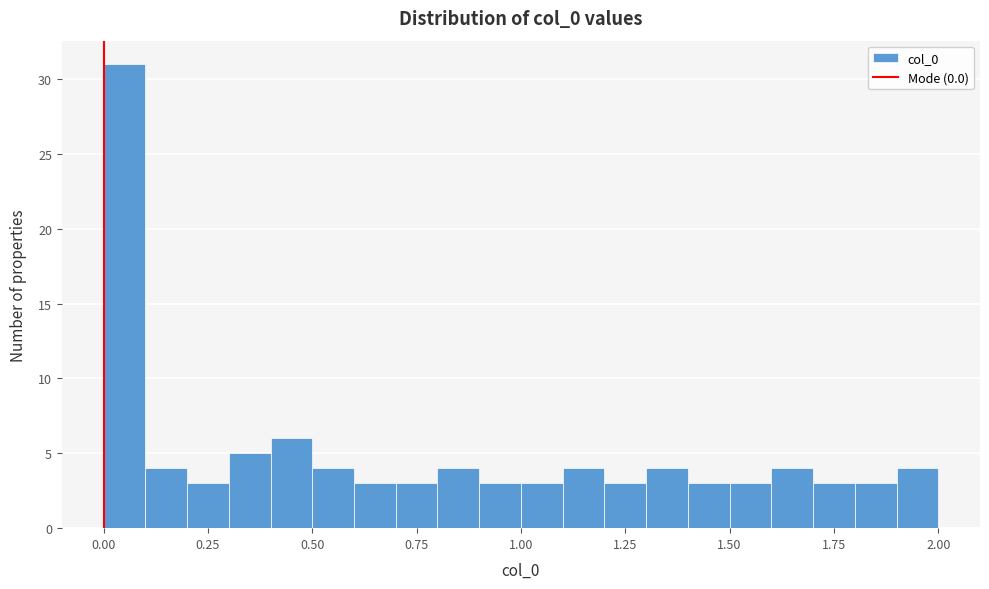

Around what value on the x-axis is the tallest bar? Give the approximate position of its centre, as read against the axis.

0.05